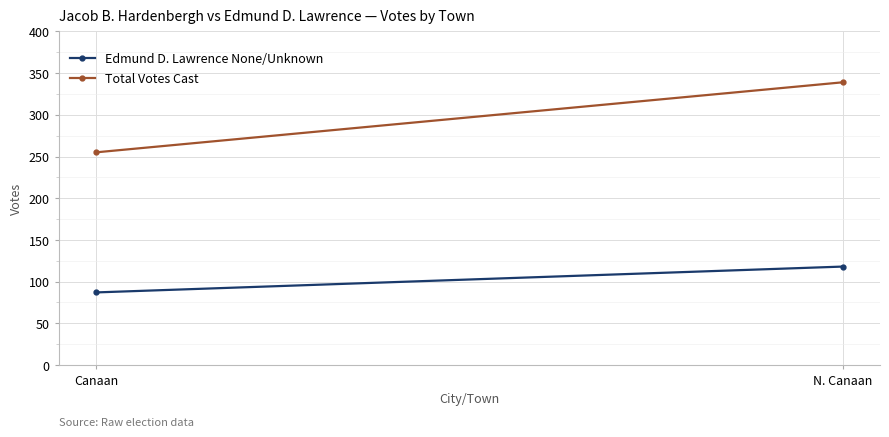

Reading left to right, what are all the values shown in this chart?

Edmund D. Lawrence None/Unknown: Canaan=87	N. Canaan=118
Total Votes Cast: Canaan=255	N. Canaan=339